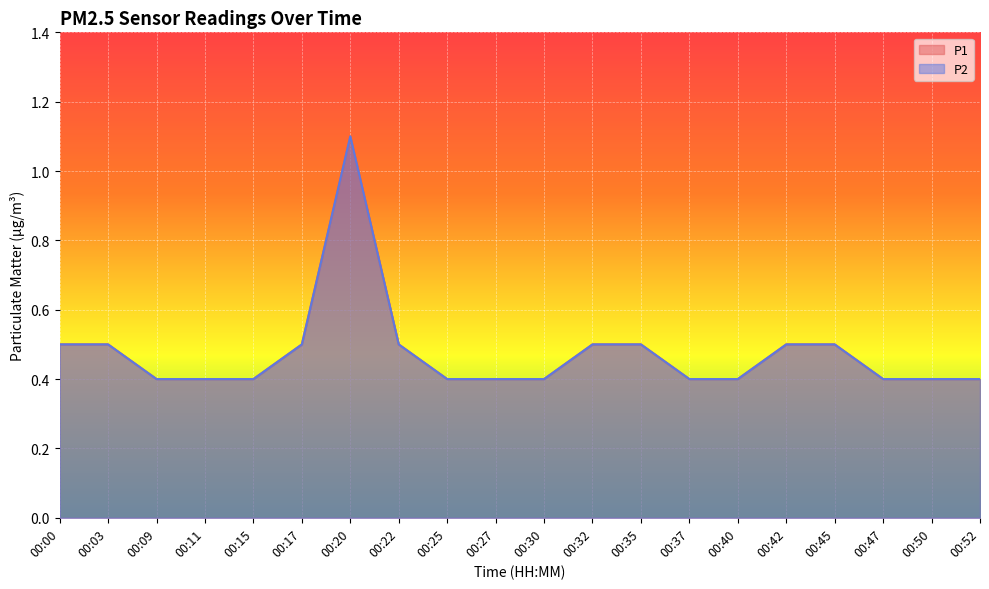

Reading left to right, list all the values displayed in this chart.

P1: 0.5	0.5	0.4	0.4	0.4	0.5	1.1	0.5	0.4	0.4	0.4	0.5	0.5	0.4	0.4	0.5	0.5	0.4	0.4	0.4
P2: 0.5	0.5	0.4	0.4	0.4	0.5	1.1	0.5	0.4	0.4	0.4	0.5	0.5	0.4	0.4	0.5	0.5	0.4	0.4	0.4